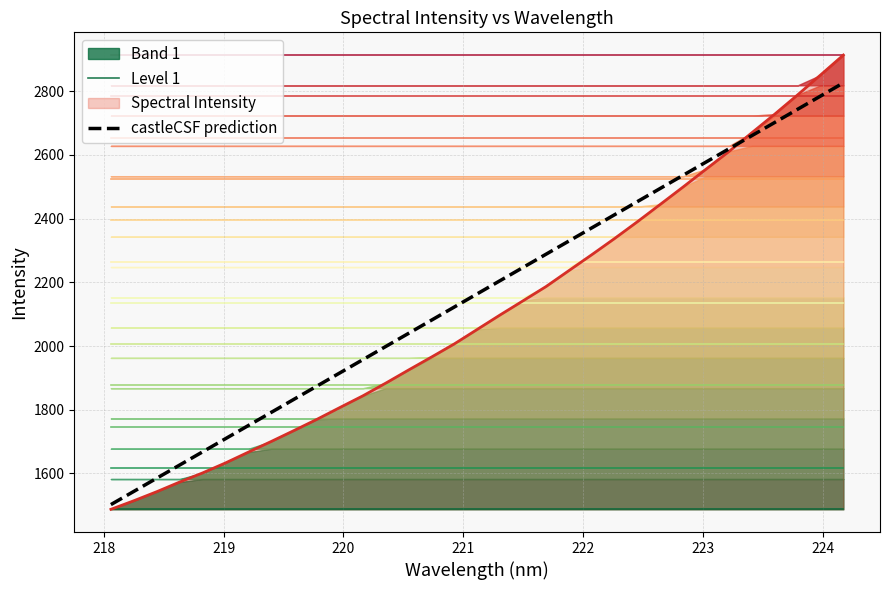

What is the lowest value of the castleCSF prediction series?

1502.2